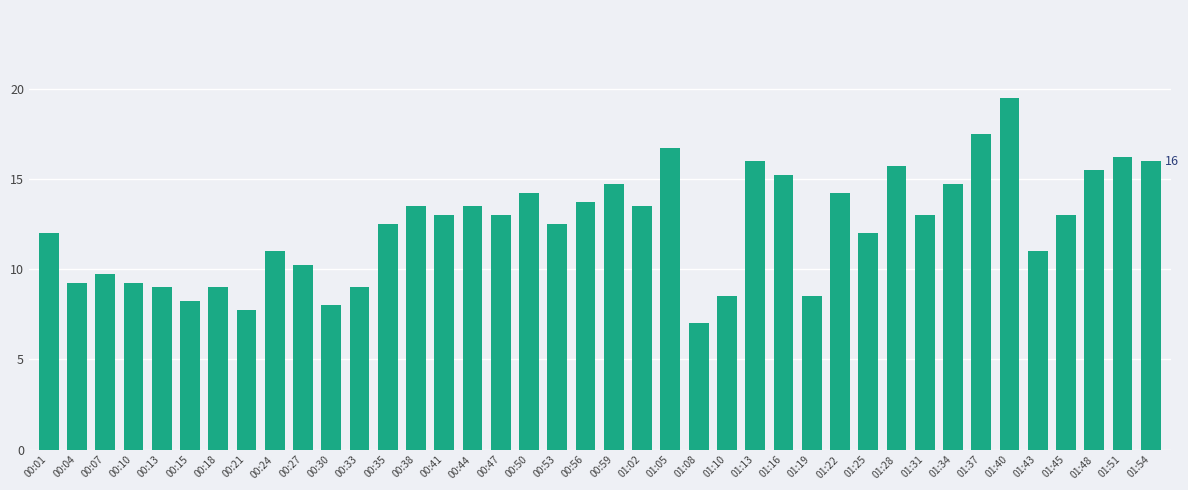

Approximately how many times larger is the value at 01:48 compared to 01:45?

1.2